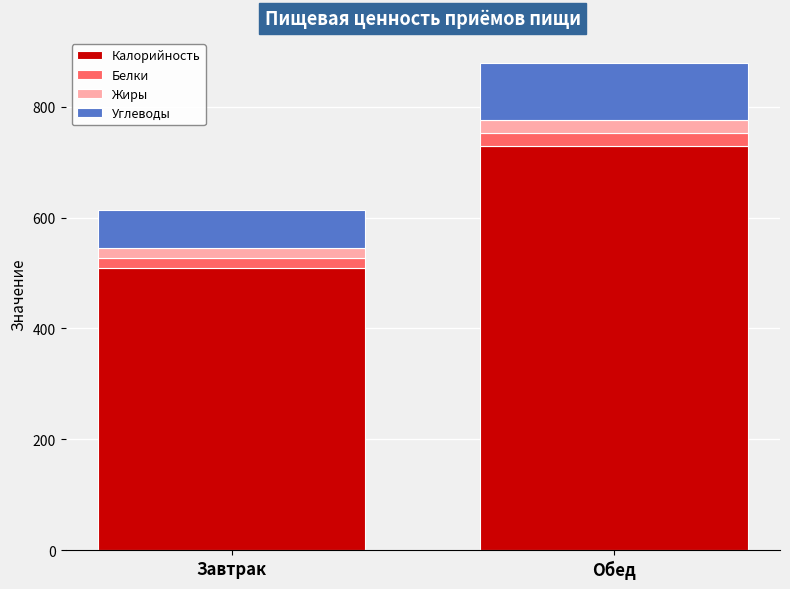

What is the total value across all series at Обед?

879.9